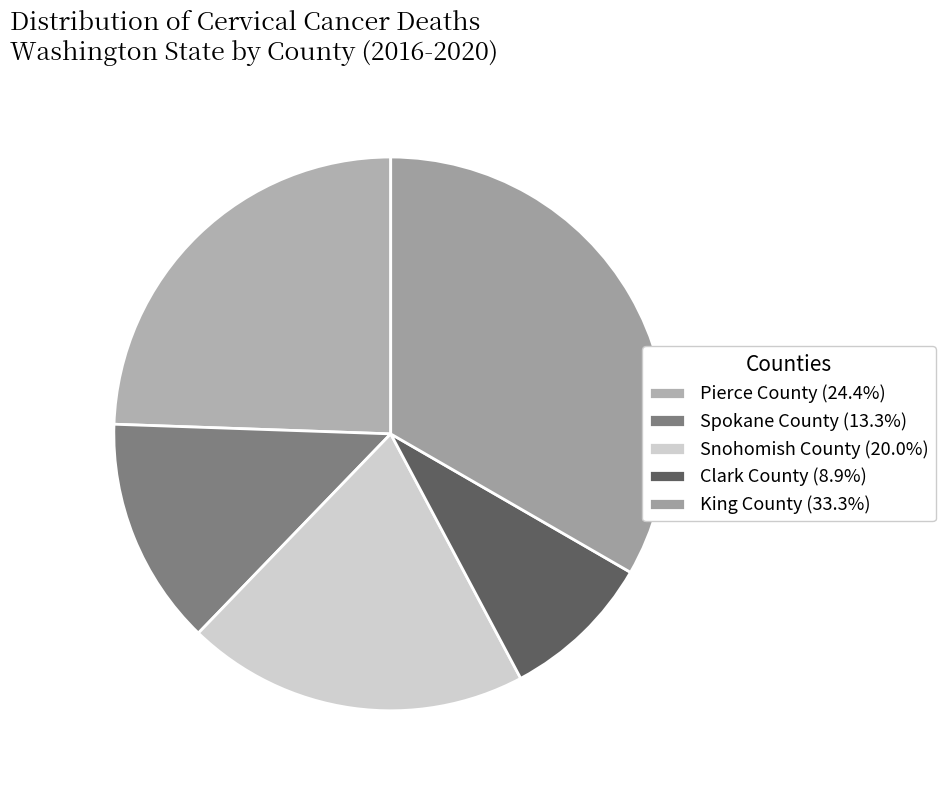

To the nearest percent, what percentage of the pie is King County?

33%